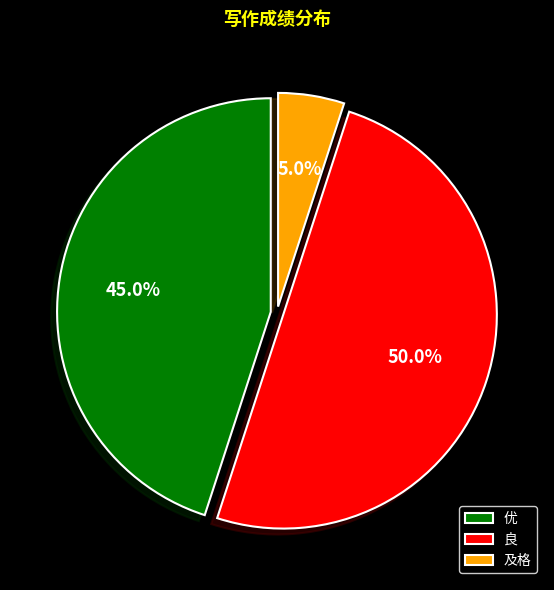

To the nearest percent, what percentage of the pie is 优?

45%